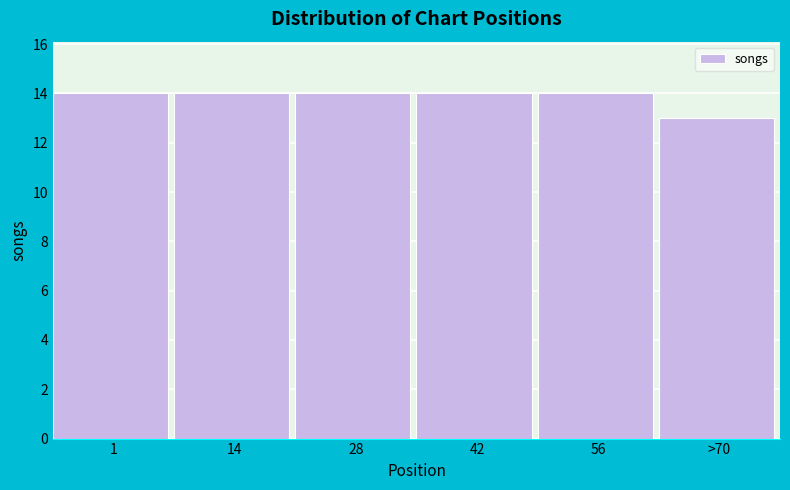

Reading left to right, extract all data points from this chart.

14	14	14	14	14	13